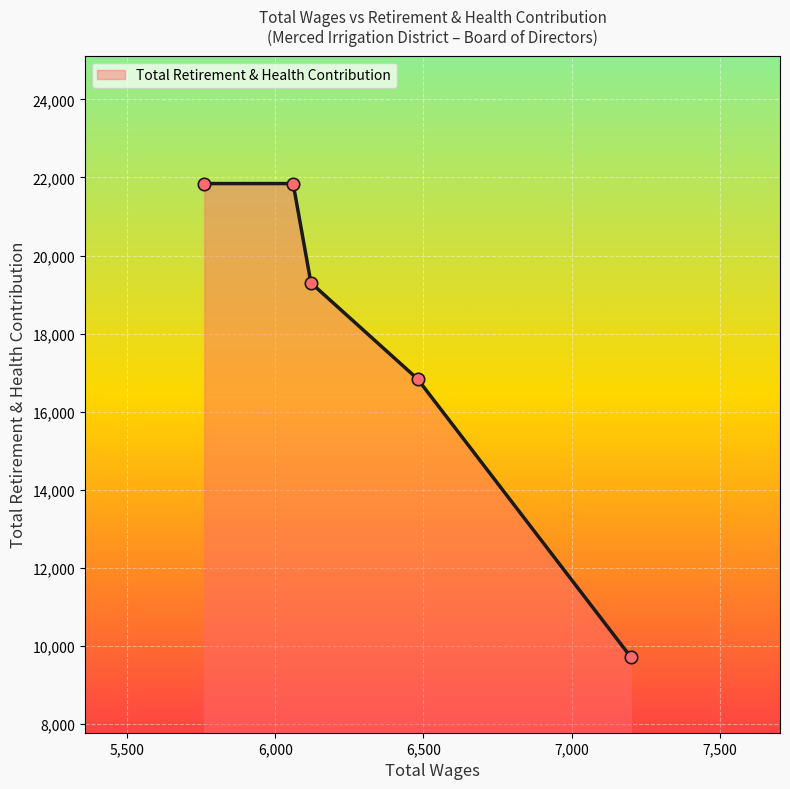

True or false: the data has more than 2 interior local peaks.

False